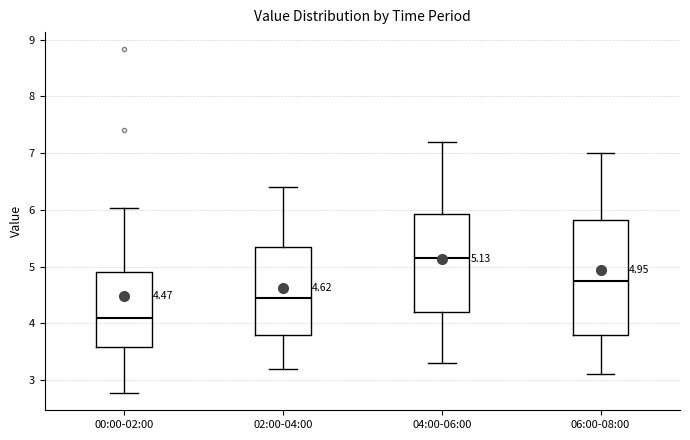

Which box has the lowest median line?

00:00-02:00